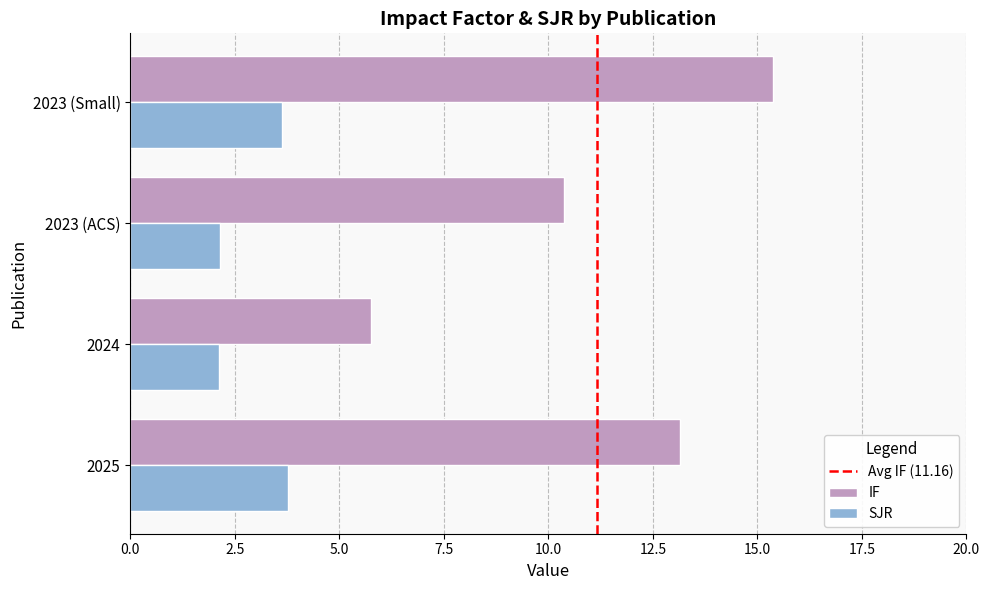

Rank the series at 2023 (Small) from highest to lowest value.

IF, SJR